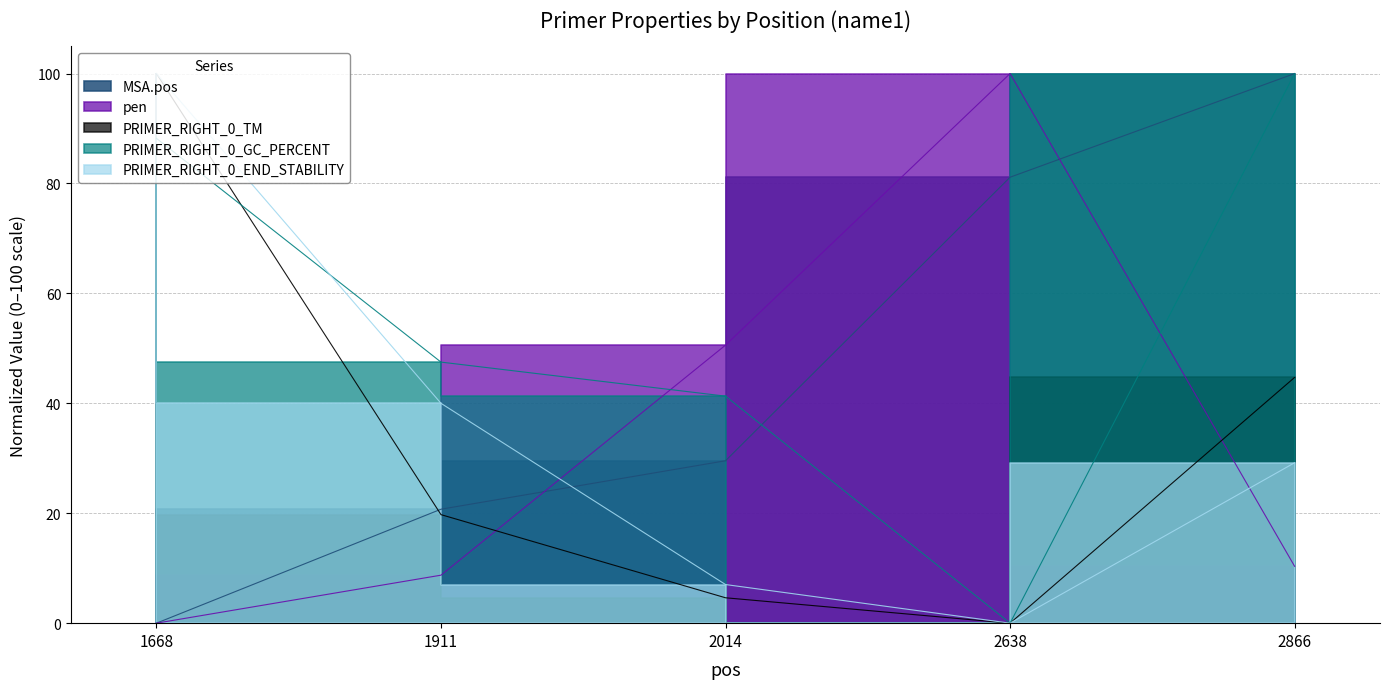

List the labels in order of PRIMER_RIGHT_0_TM value, largest first.

1668, 2866, 1911, 2014, 2638